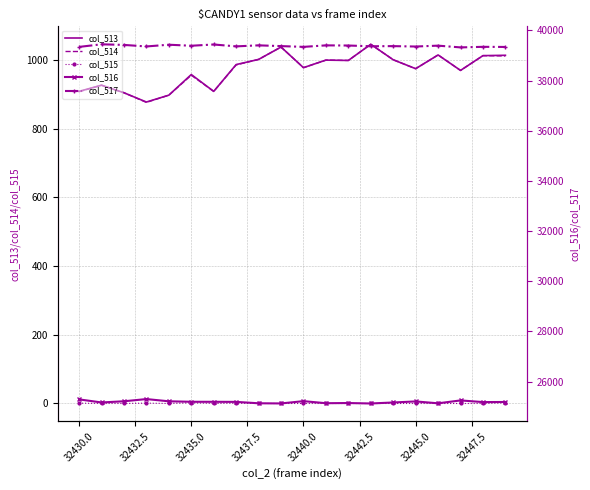

True or false: col_514 and col_515 cross at least once.

False